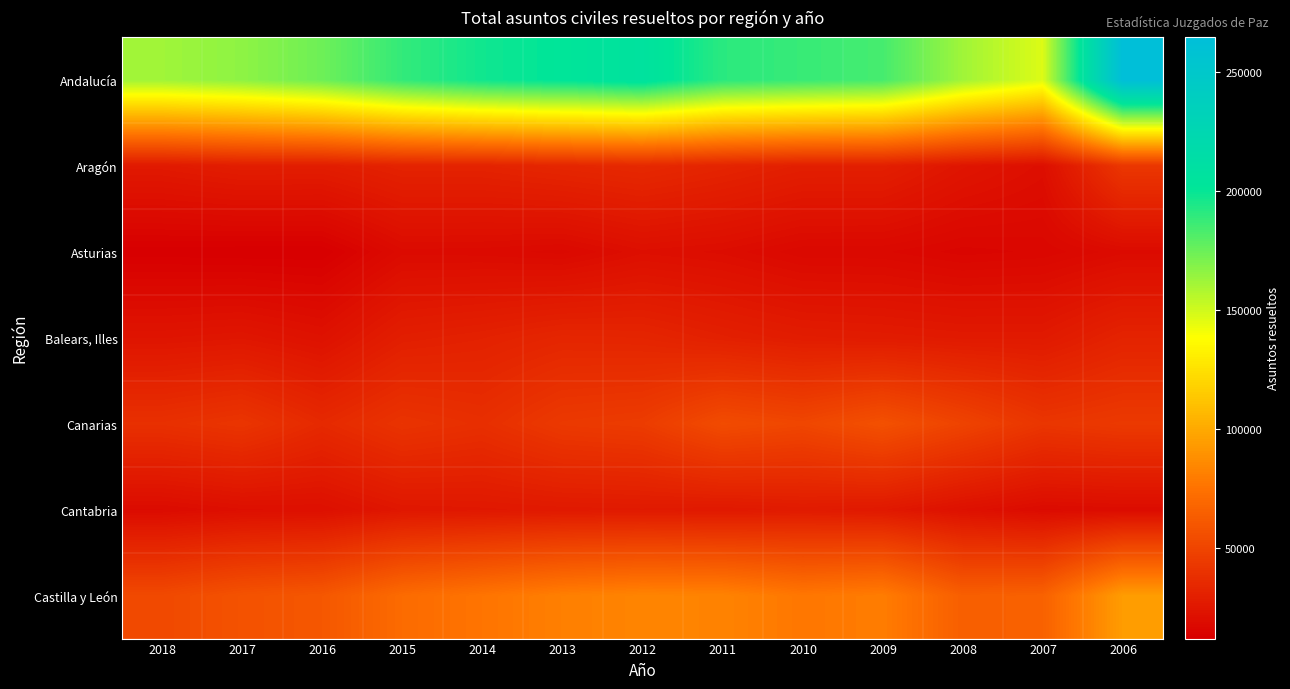

Which series has the largest range (max minus min)?

Andalucía